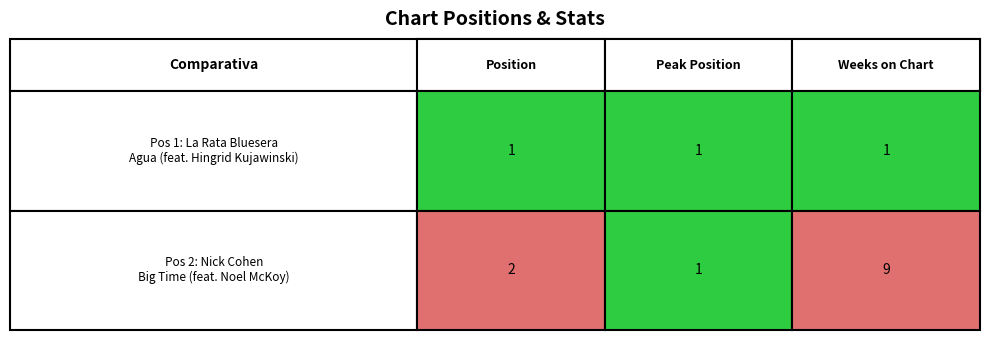

How many Pos 2: Nick Cohen
Big Time (feat. Noel McKoy) values are between 1 and 9?

3